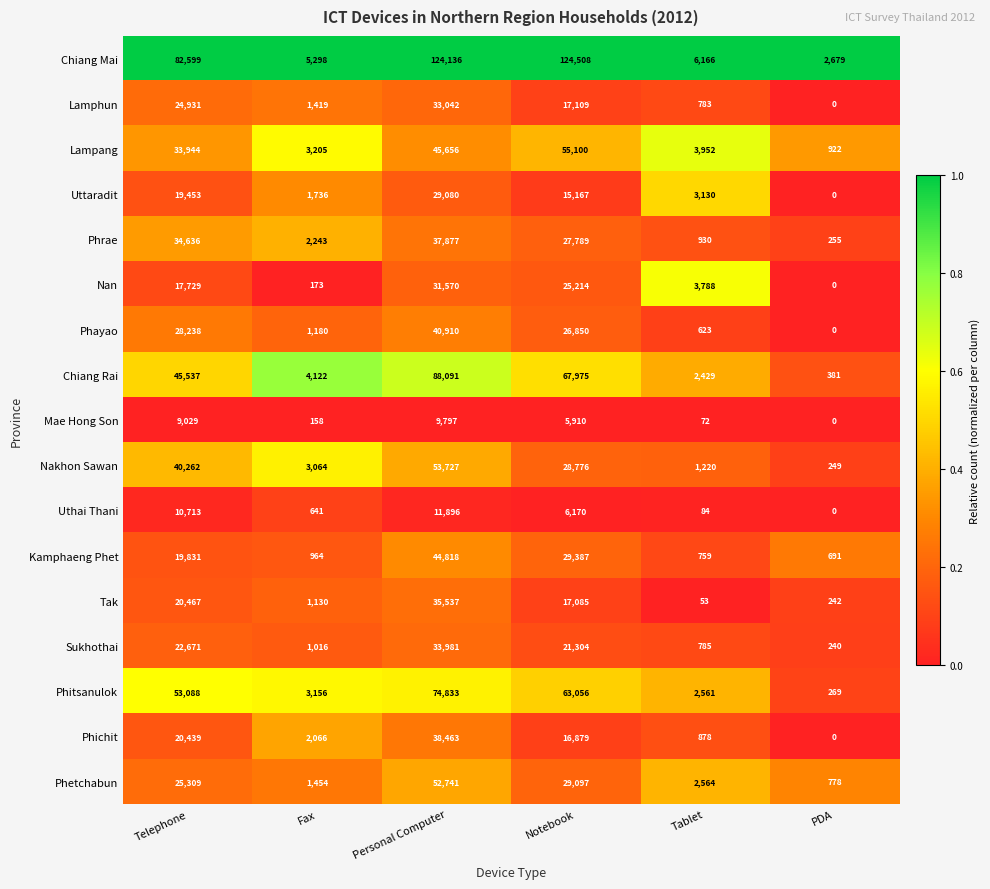

At how many categories does at least one series exceed 53601?

3